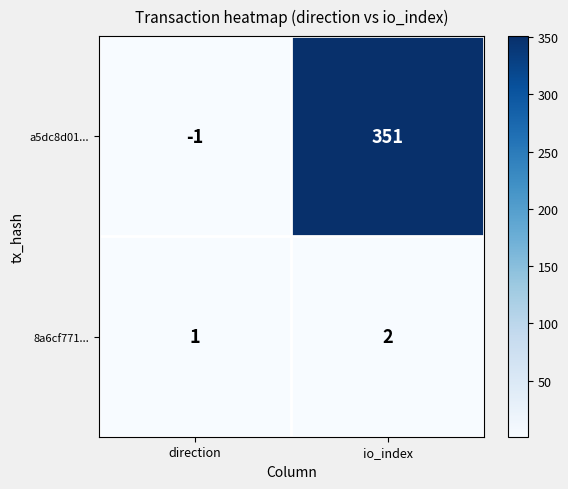

The value of 8a6cf771... at io_index is 2. True or false?

True